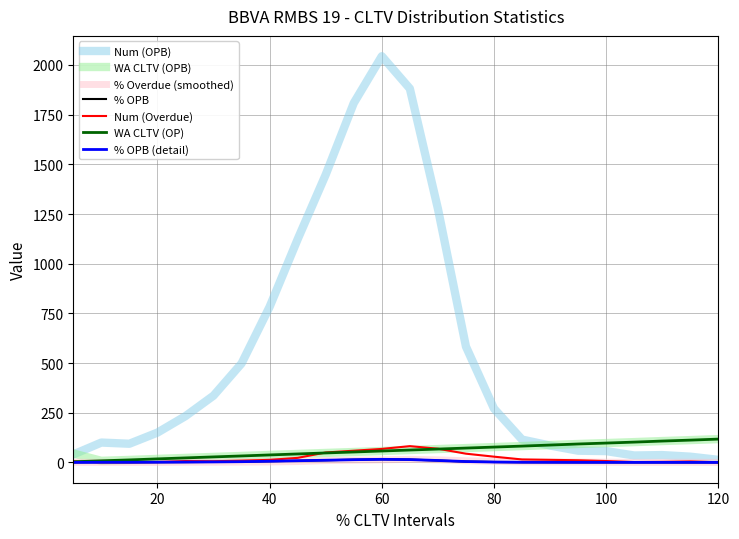

Does the chart have visible grid lines?

Yes